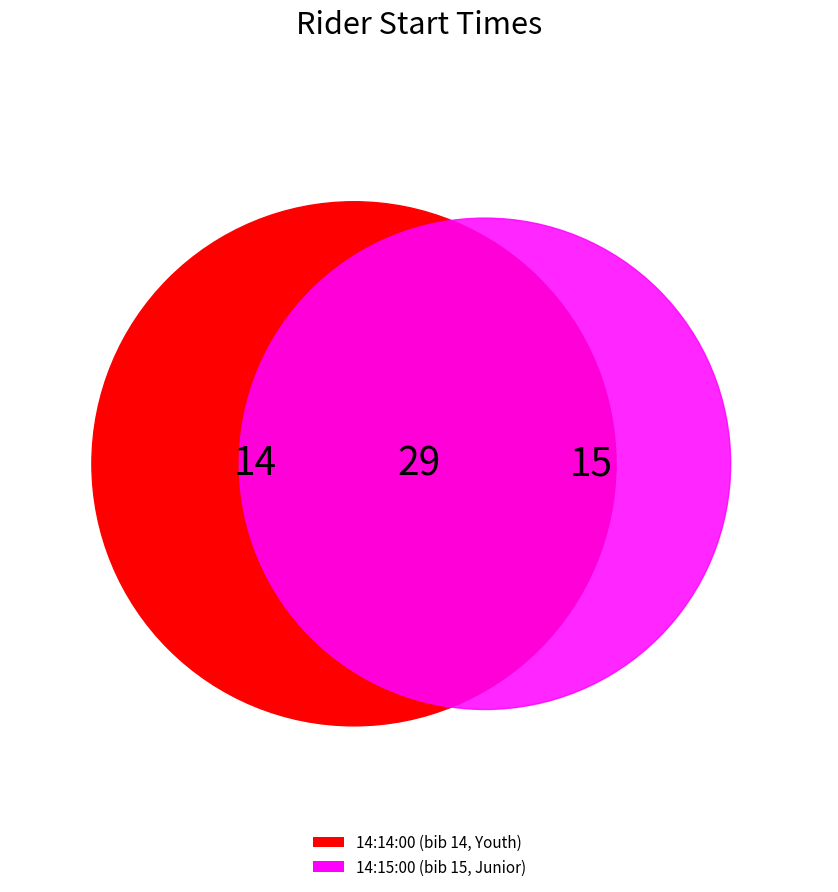

How many segments does this pie chart have?

2